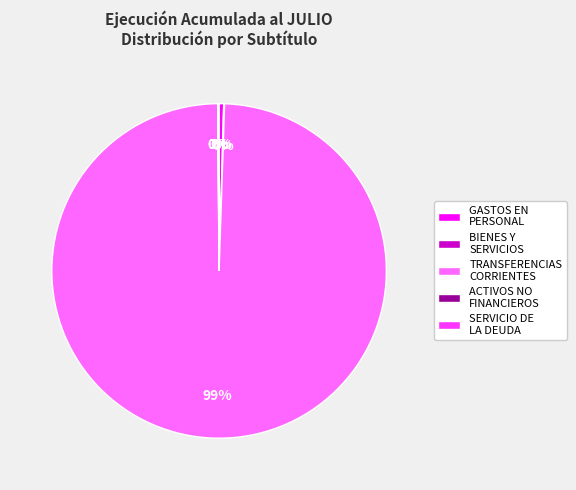

Is there any slice that represents more than half of the pie?

Yes